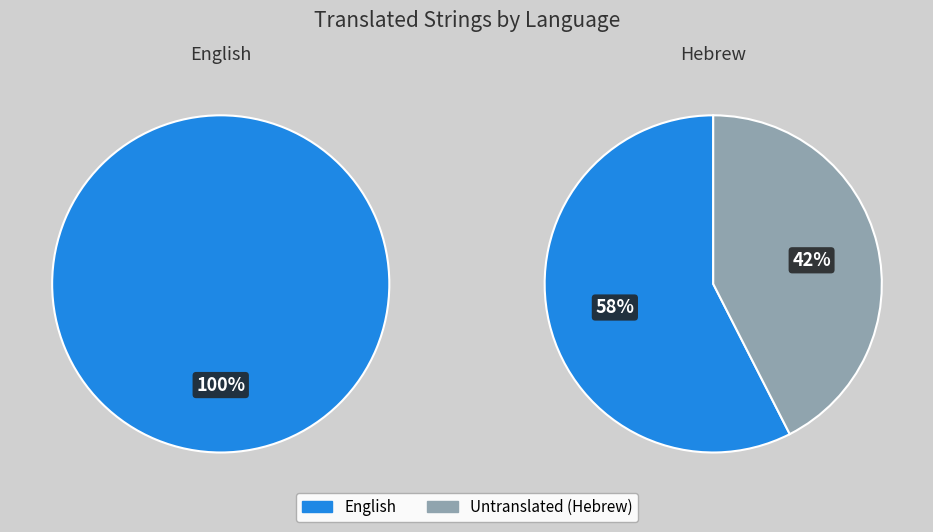

What is the largest slice in the pie chart?

English